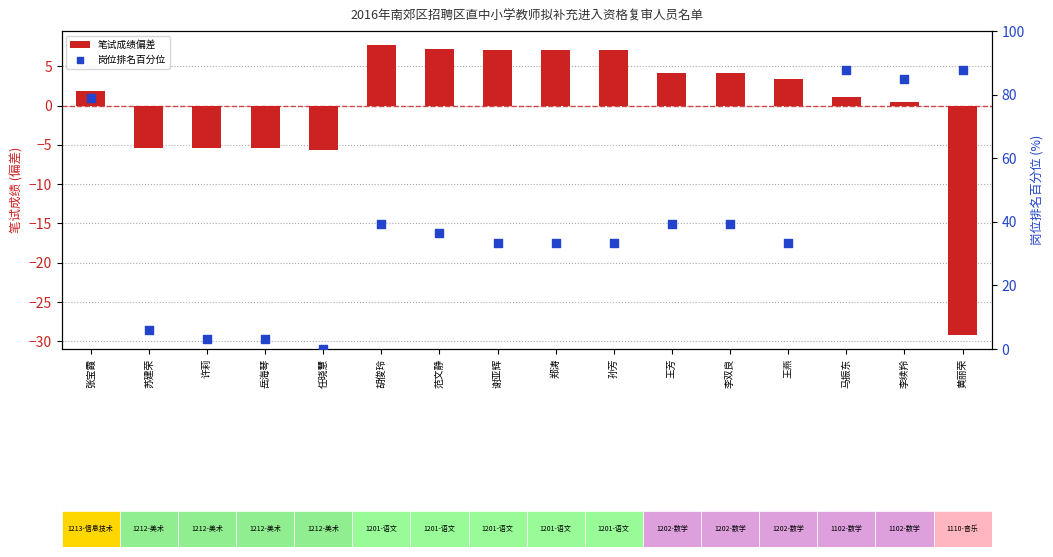

Which series reaches the maximum Y coordinate?

岗位排名百分位